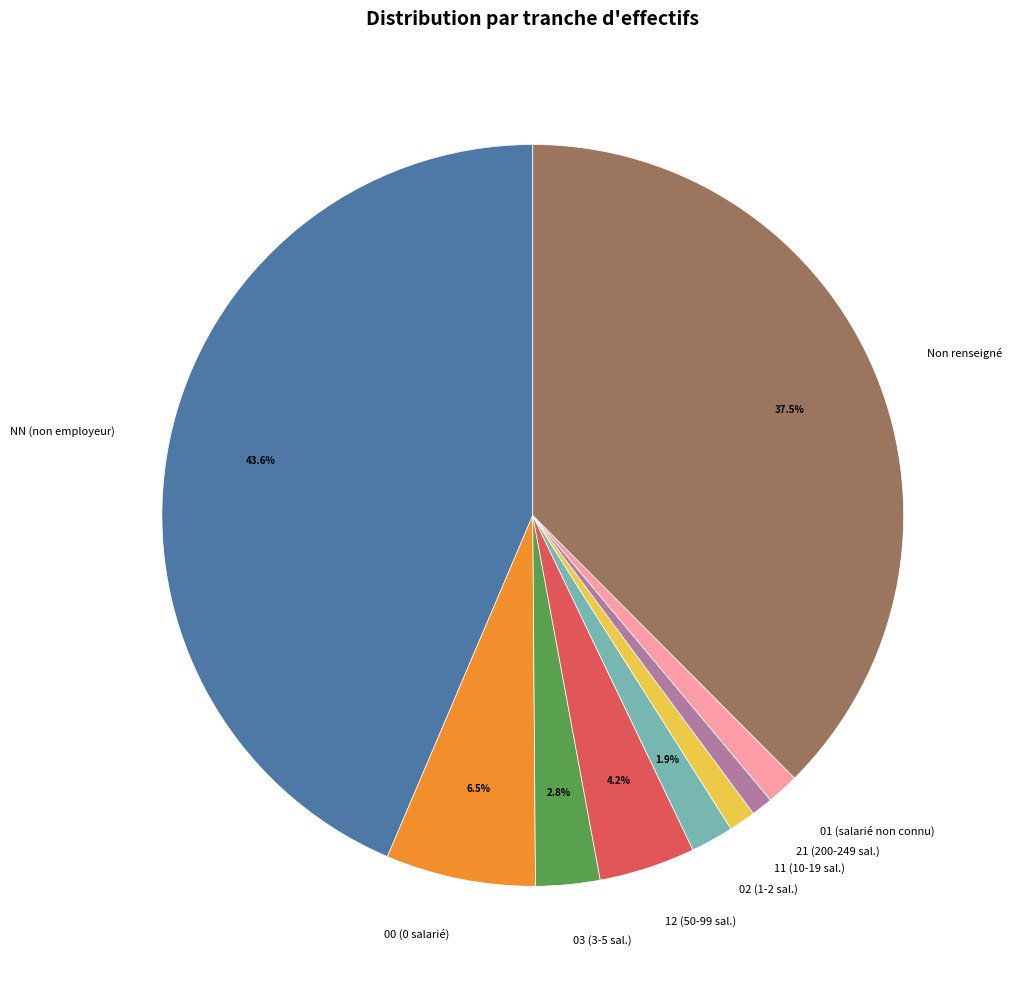

Does any single category account for the majority?

No